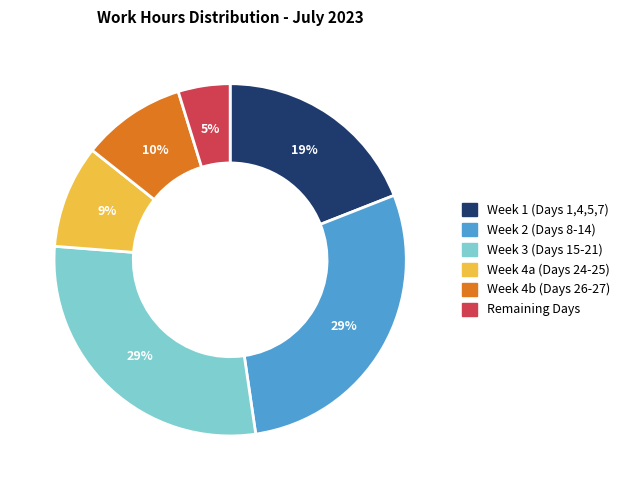

Is there any slice that represents more than half of the pie?

No